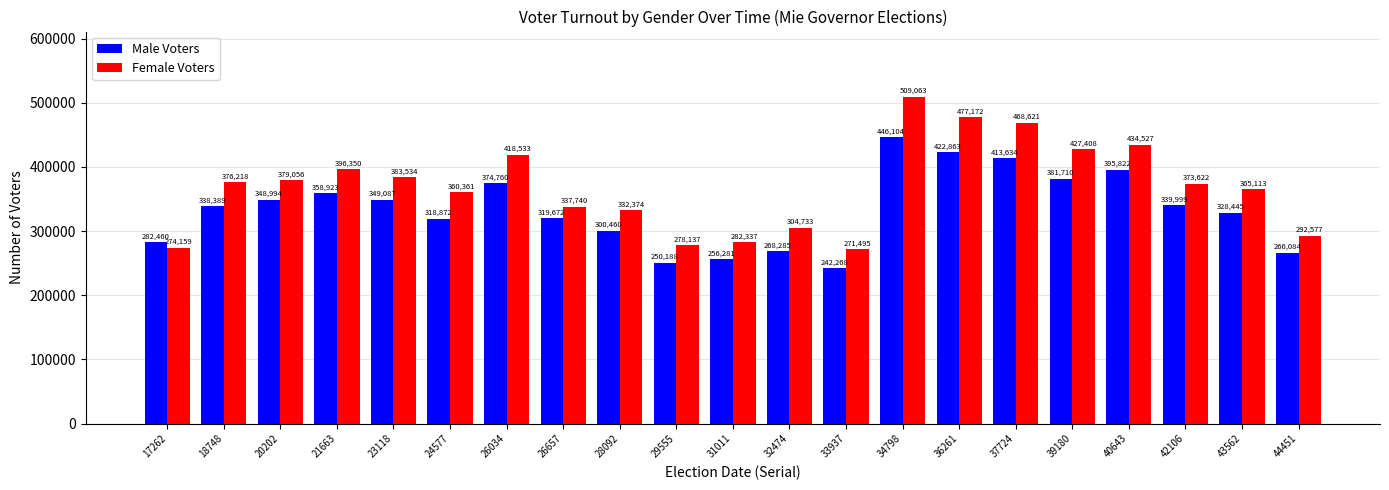

List the series in order of their overall mean, highest first.

Female Voters, Male Voters